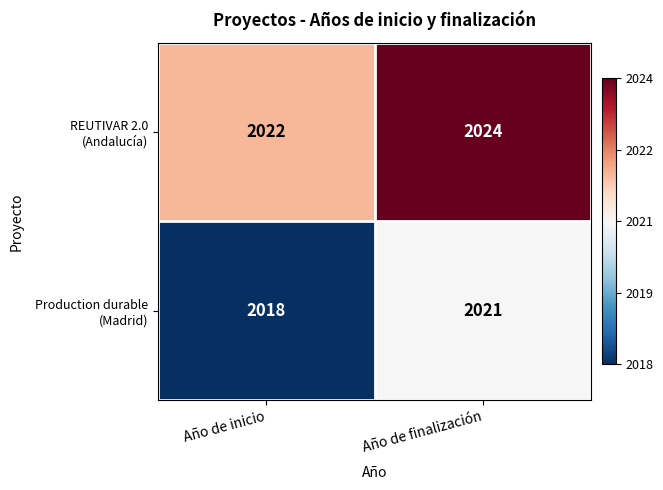

Count the number of categories in the chart.

2